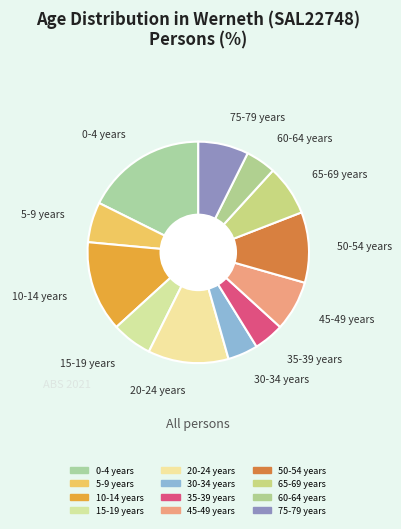

Count the number of slices in the pie.

12